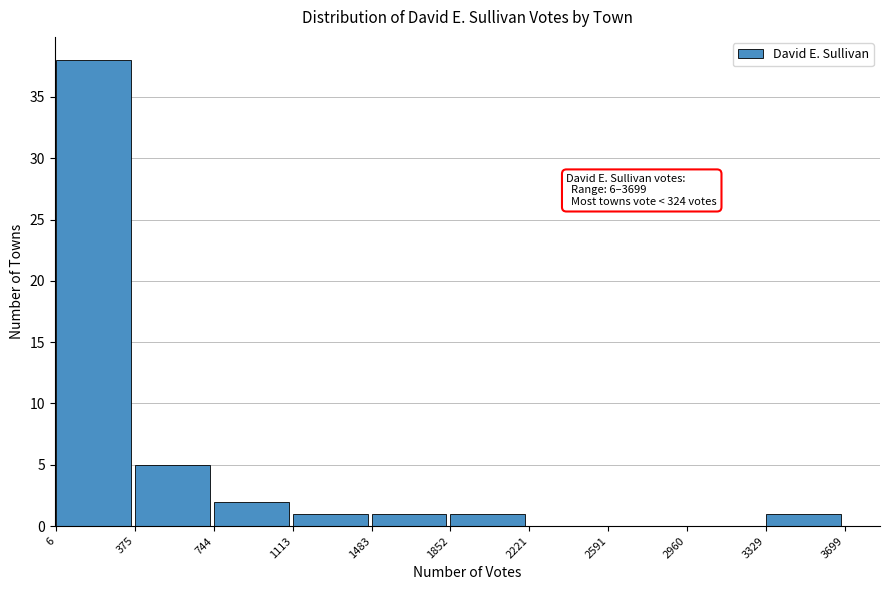

Which range on the x-axis has the tallest bar?

6 to 375